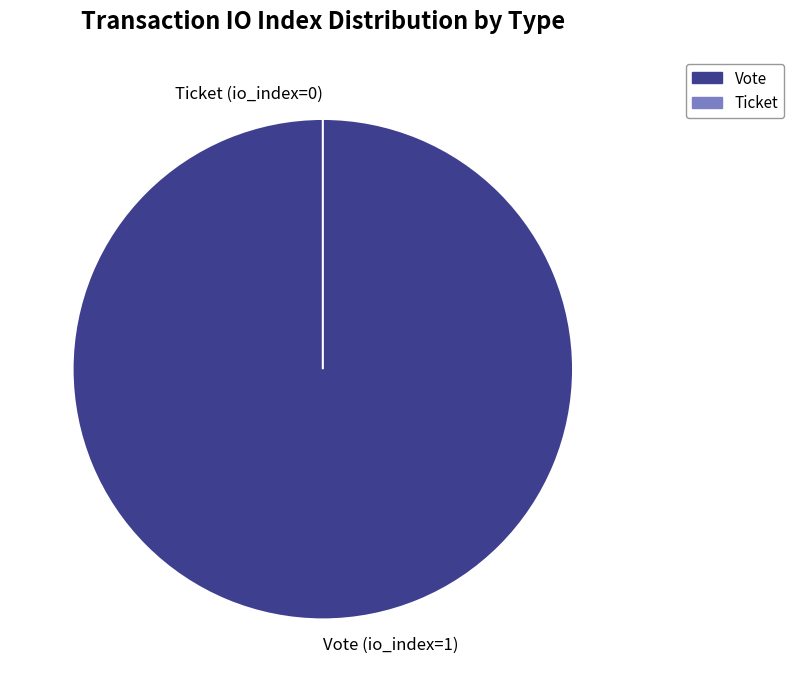

Which has a higher value, Ticket (io_index=0) or Vote (io_index=1)?

Vote (io_index=1)